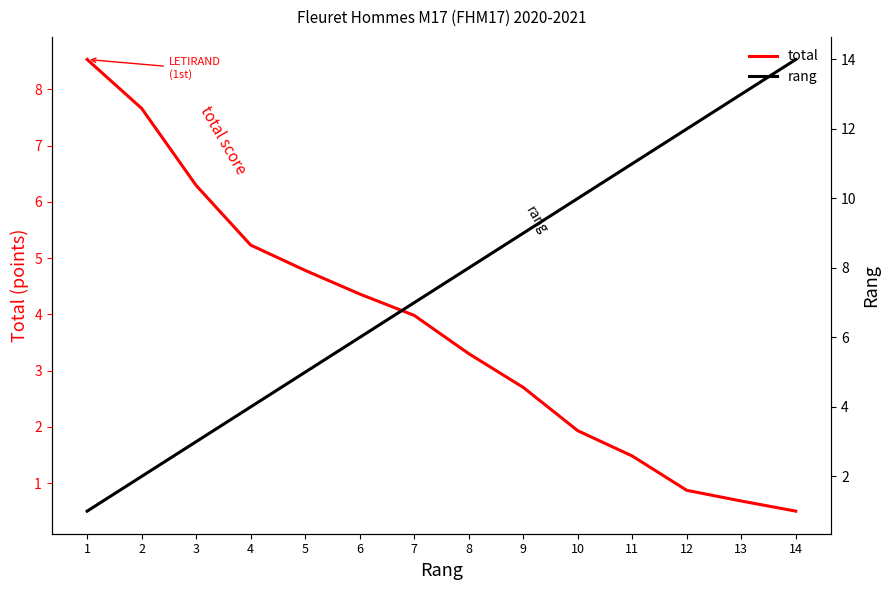

What is the maximum value shown in the chart?

14.0